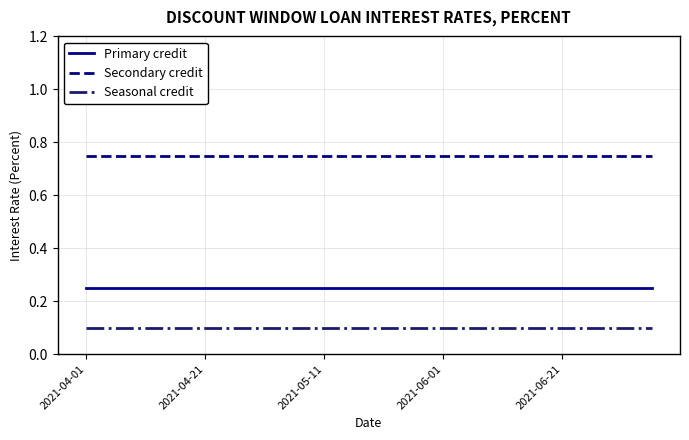

Rank the series by their maximum value, from highest to lowest.

Secondary credit, Primary credit, Seasonal credit